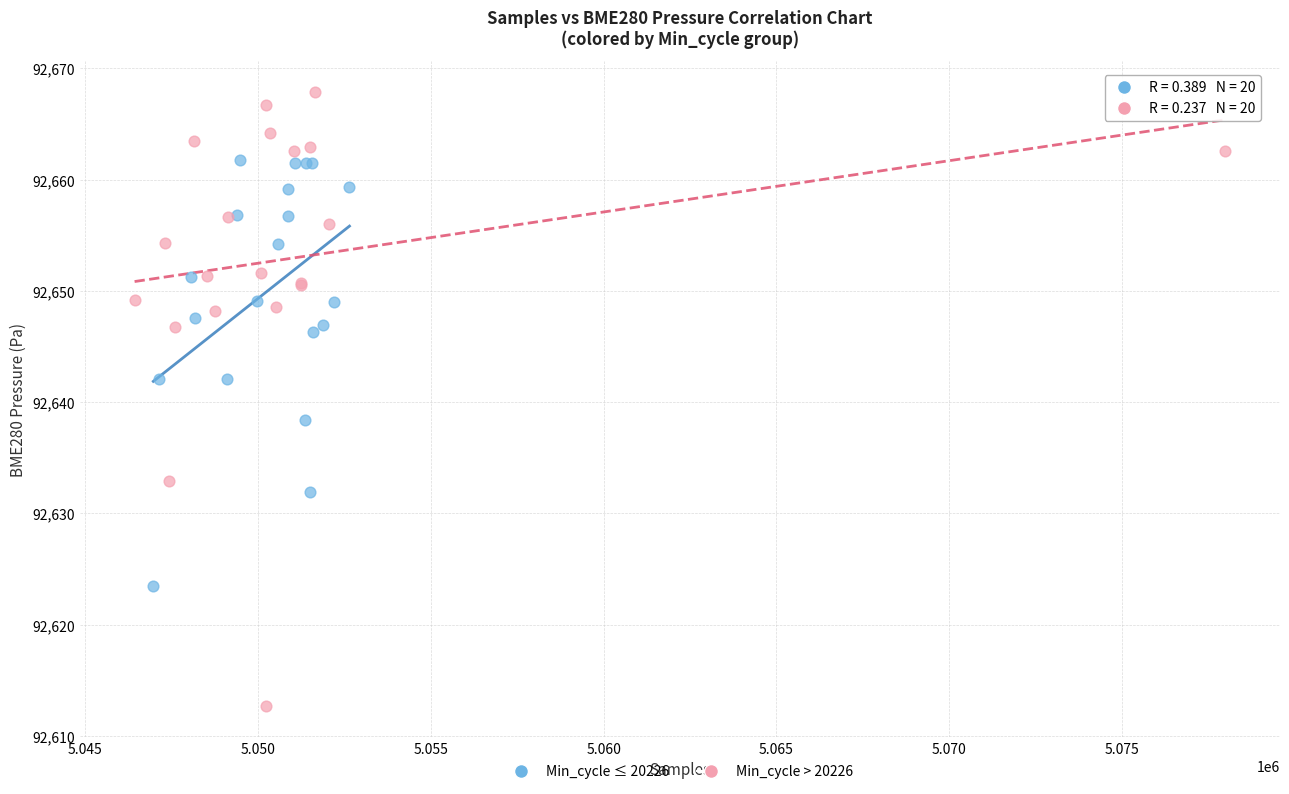

What are all the series names shown in the legend?

Min_cycle ≤ 20226, Min_cycle > 20226